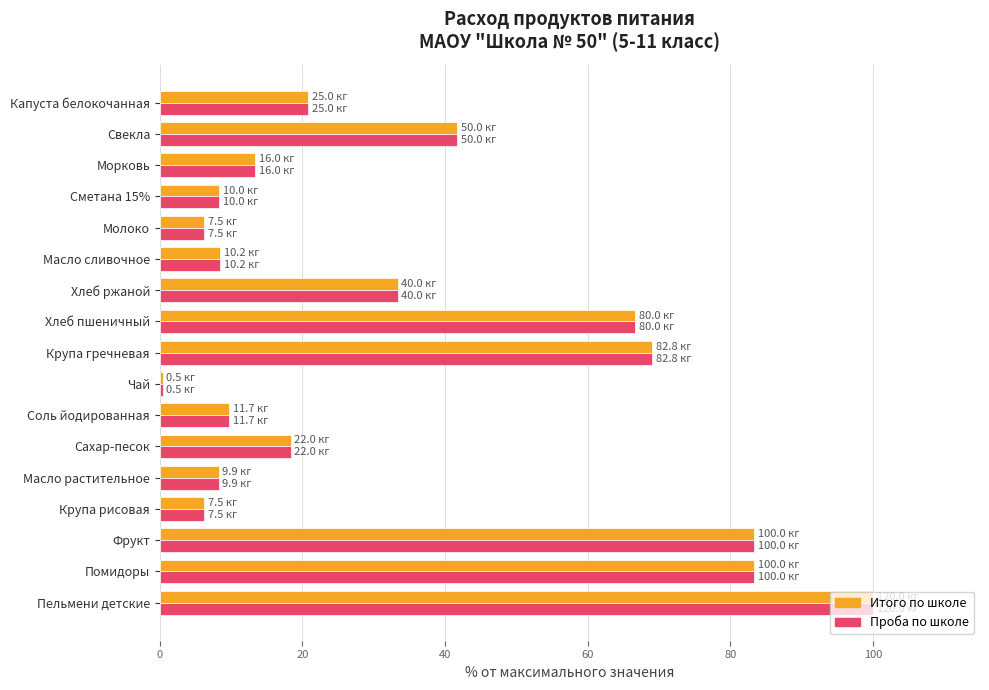

At how many categories does at least one series exceed 59?

5